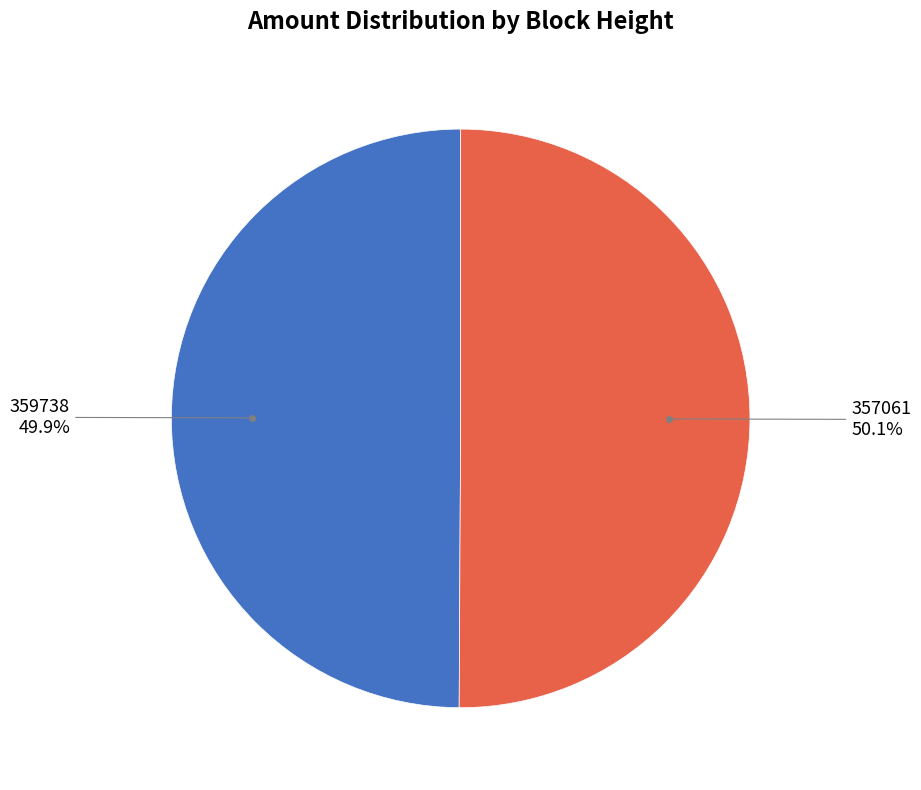

Does any single category account for the majority?

Yes